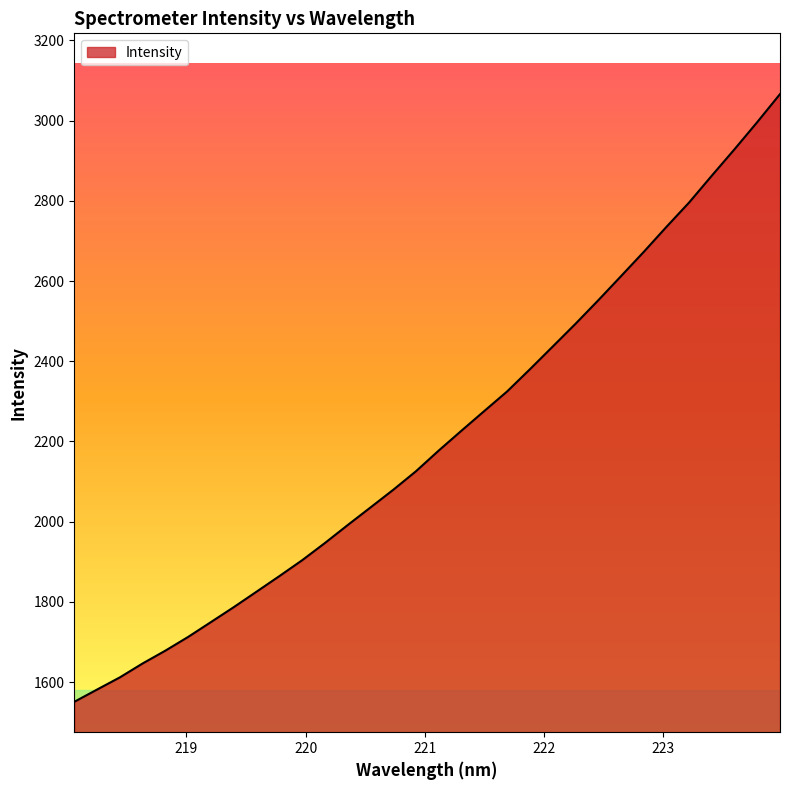

What is the minimum value shown in the chart?

1550.9